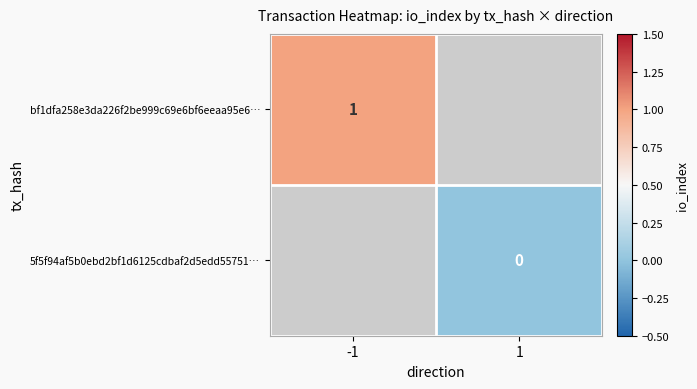

At how many categories does at least one series exceed 0?

1